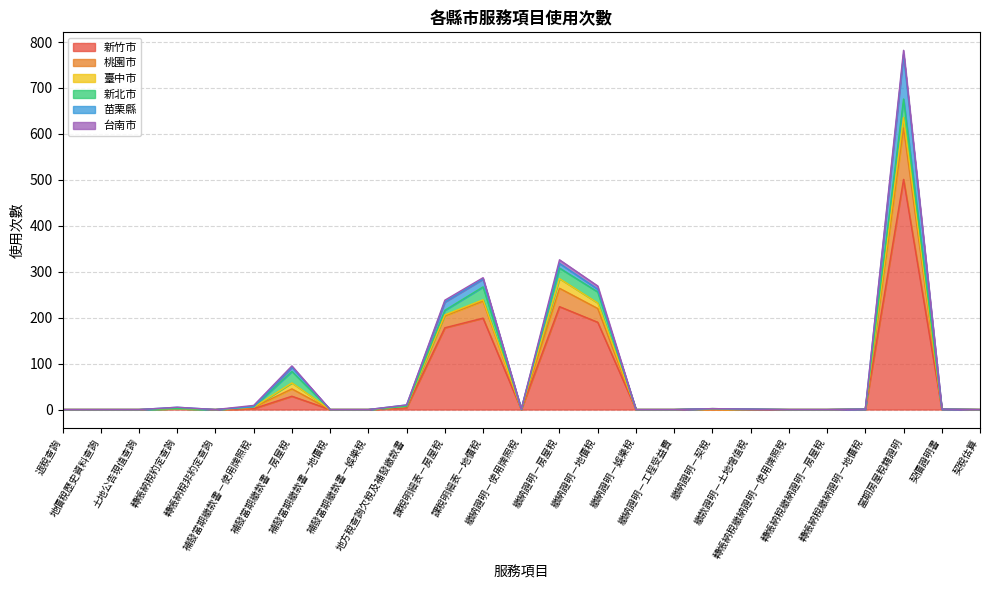

True or false: 苗栗縣 and 臺中市 cross at least once.

False